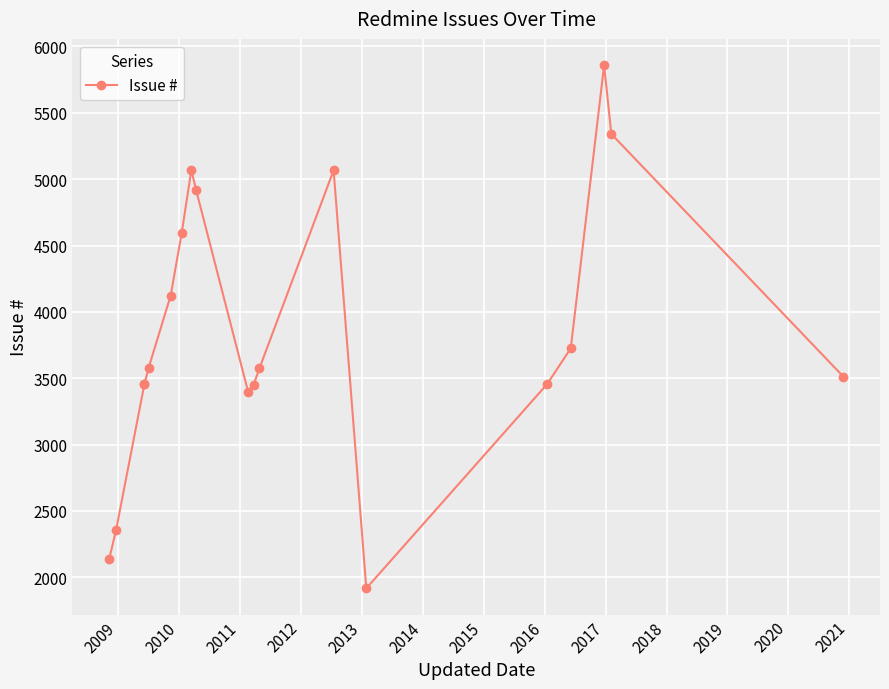

True or false: the data shows 2866 at 2013.

False